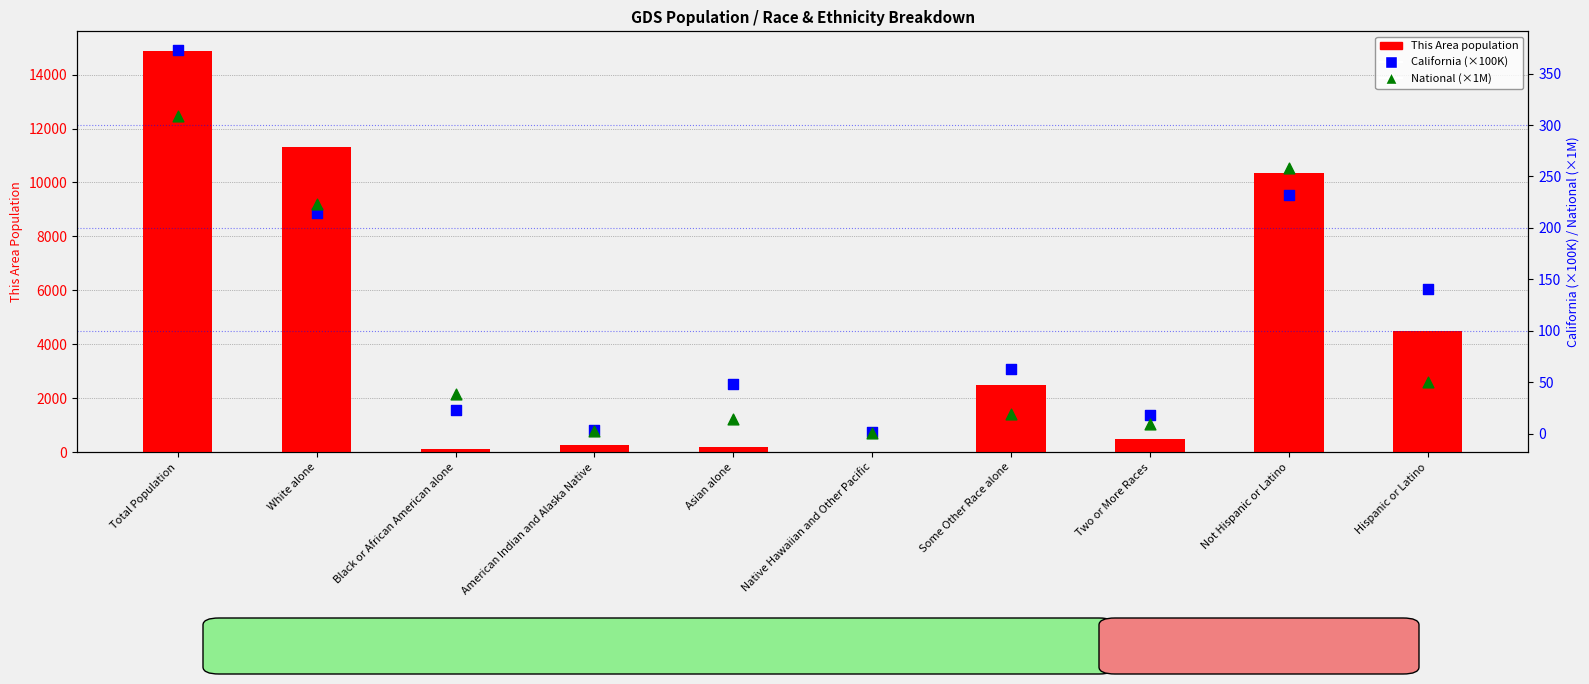

What is the total value across all series at Black or African American alone?

164.9